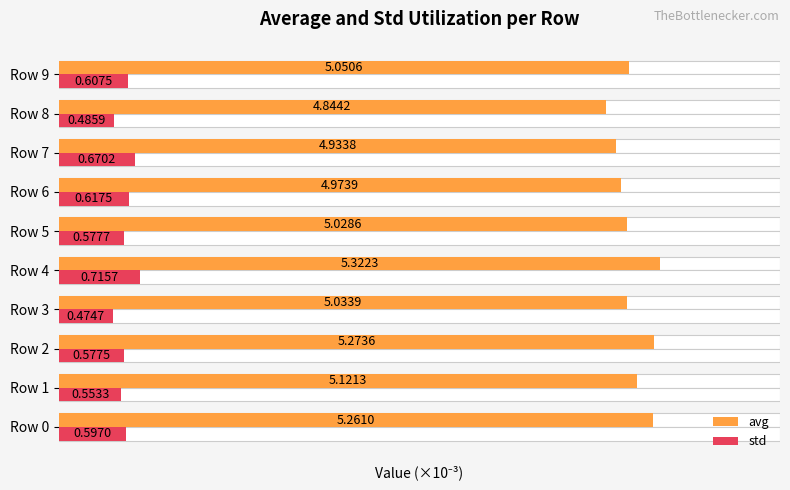

Reading right to left, list all the values displayed in this chart.

avg: 5.1	4.8	4.9	5.0	5.0	5.3	5.0	5.3	5.1	5.3
std: 0.6	0.5	0.7	0.6	0.6	0.7	0.5	0.6	0.6	0.6